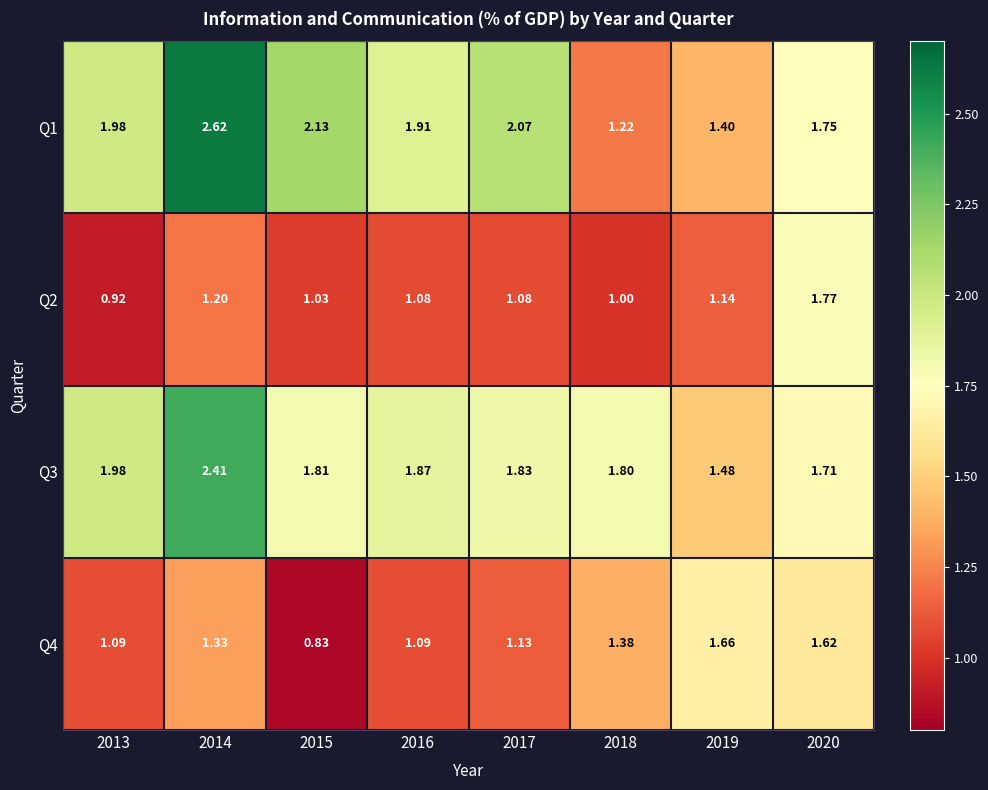

At which category does the chart reach its peak across all series?

2014